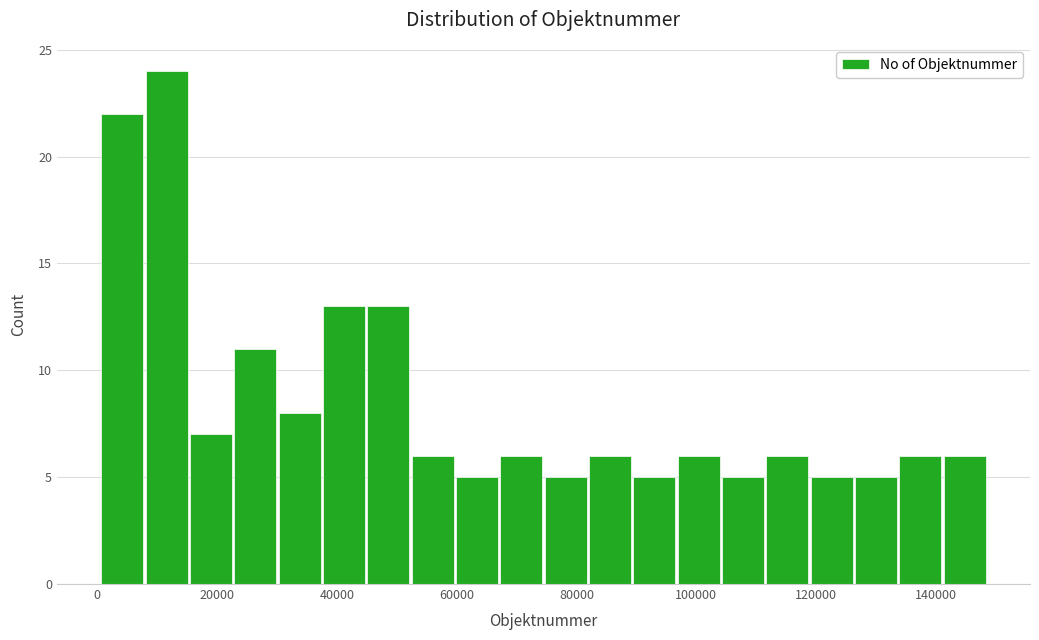

Around what value on the x-axis is the tallest bar? Give the approximate position of its centre, as read against the axis.

12000